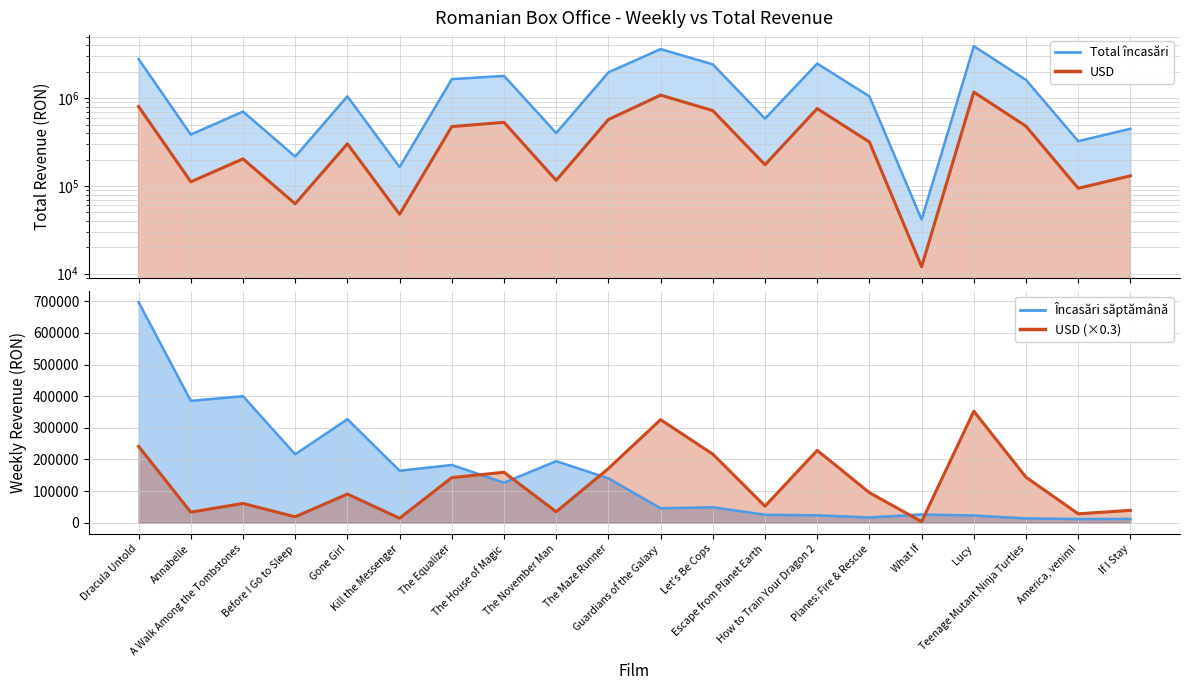

List the labels in order of Încasări săptămână value, smallest first.

America, venim!, If I Stay, Teenage Mutant Ninja Turtles, Planes: Fire & Rescue, Lucy, How to Train Your Dragon 2, Escape from Planet Earth, What If, Guardians of the Galaxy, Let's Be Cops, The House of Magic, The Maze Runner, Kill the Messenger, The Equalizer, The November Man, Before I Go to Sleep, Gone Girl, Annabelle, A Walk Among the Tombstones, Dracula Untold